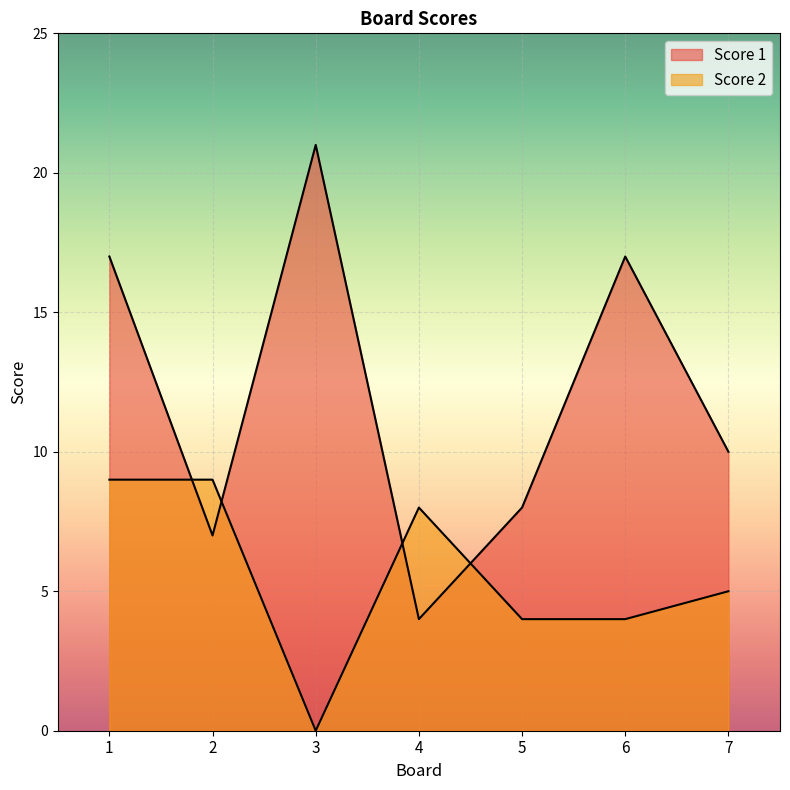

What is the spread (max minus min) of values at 4?

4